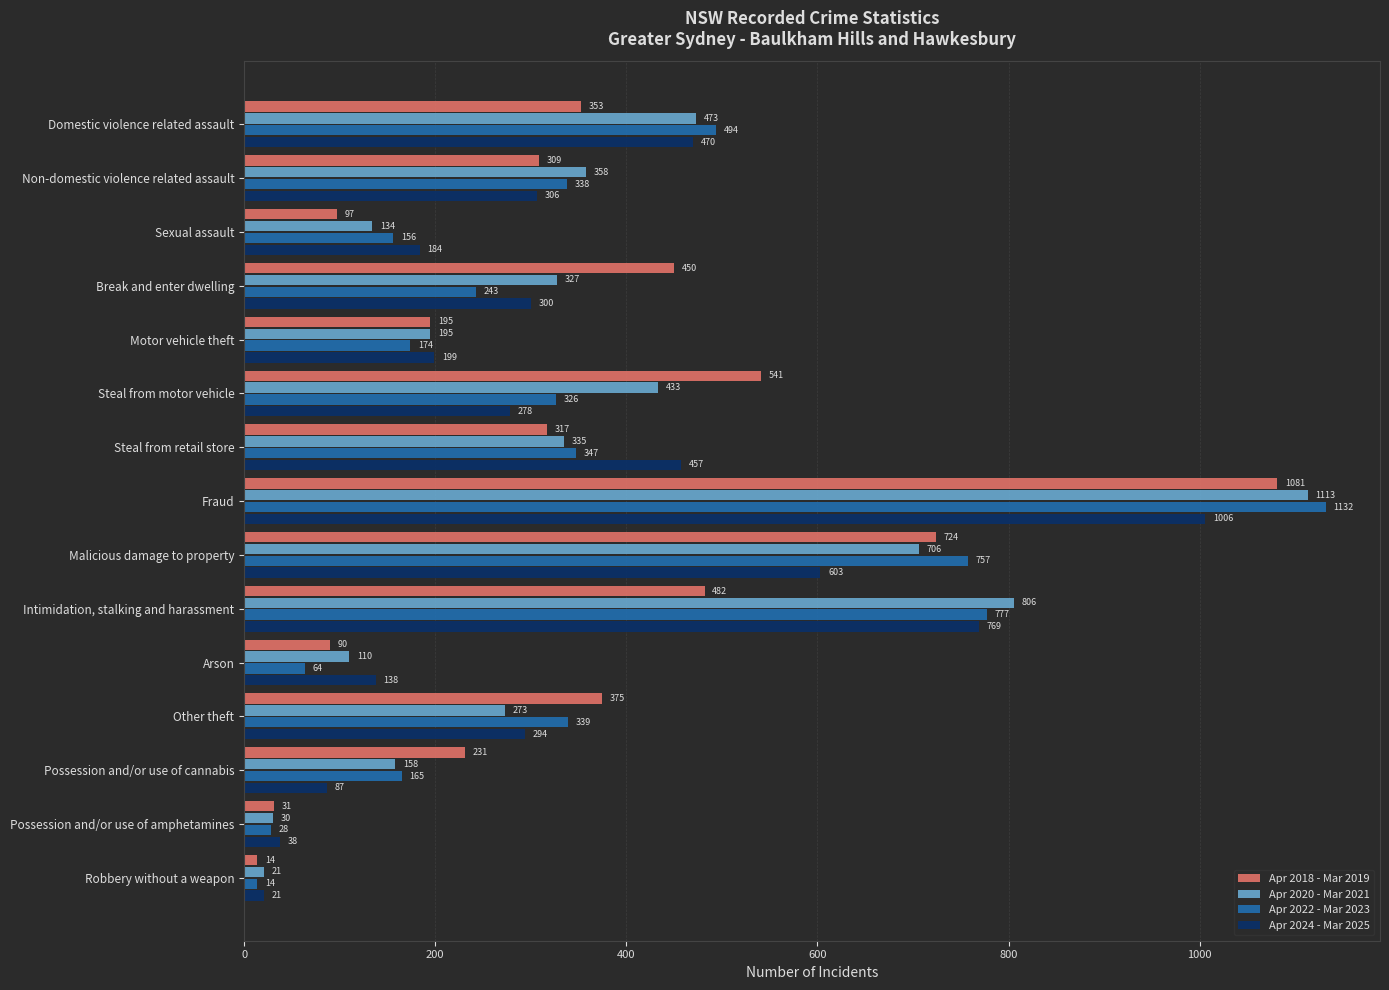

The value of Apr 2018 - Mar 2019 at Break and enter dwelling is 450. True or false?

True